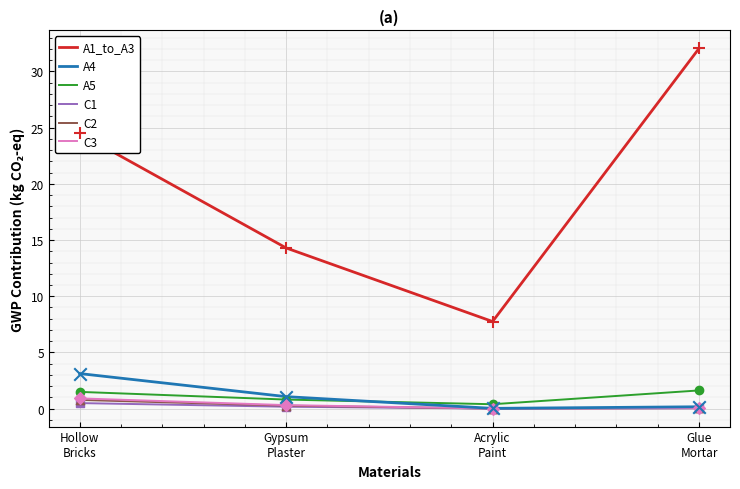

What are all the series names shown in the legend?

A1_to_A3, A4, A5, C1, C2, C3